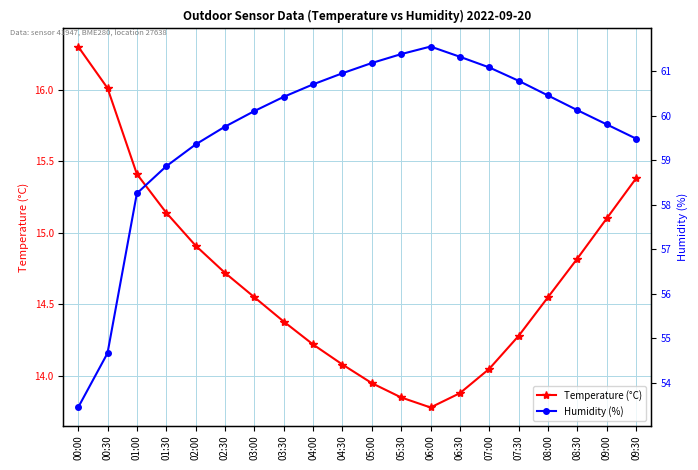

List the series in order of their overall mean, highest first.

Humidity (%), Temperature (°C)